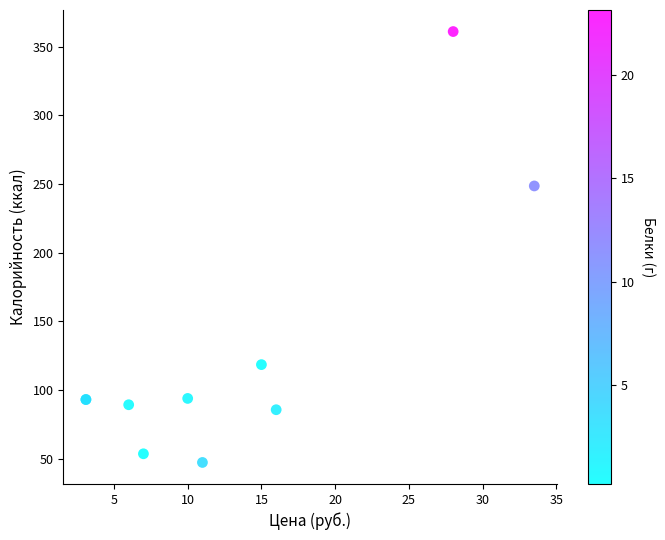

What Y value in the scatter plot is closest to 204?

248.6